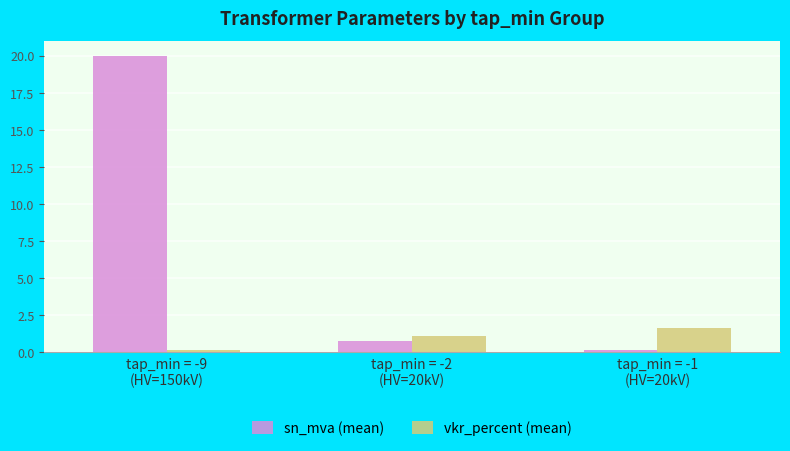

Is it true that vkr_percent (mean) equals 1.1 at tap_min = -2
(HV=20kV)?

True